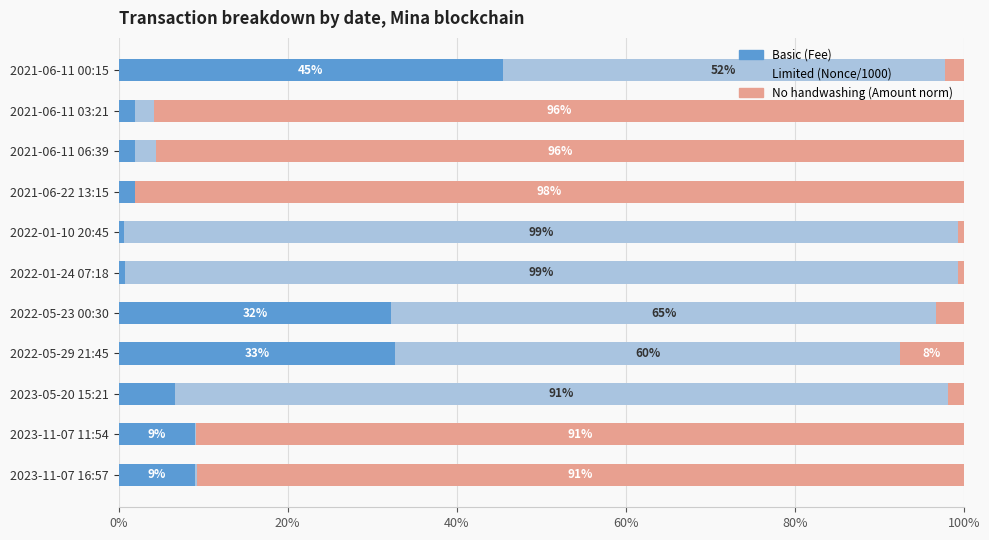

The Basic (Fee) series shows 45.5 at 2021-06-11 00:15. True or false?

True